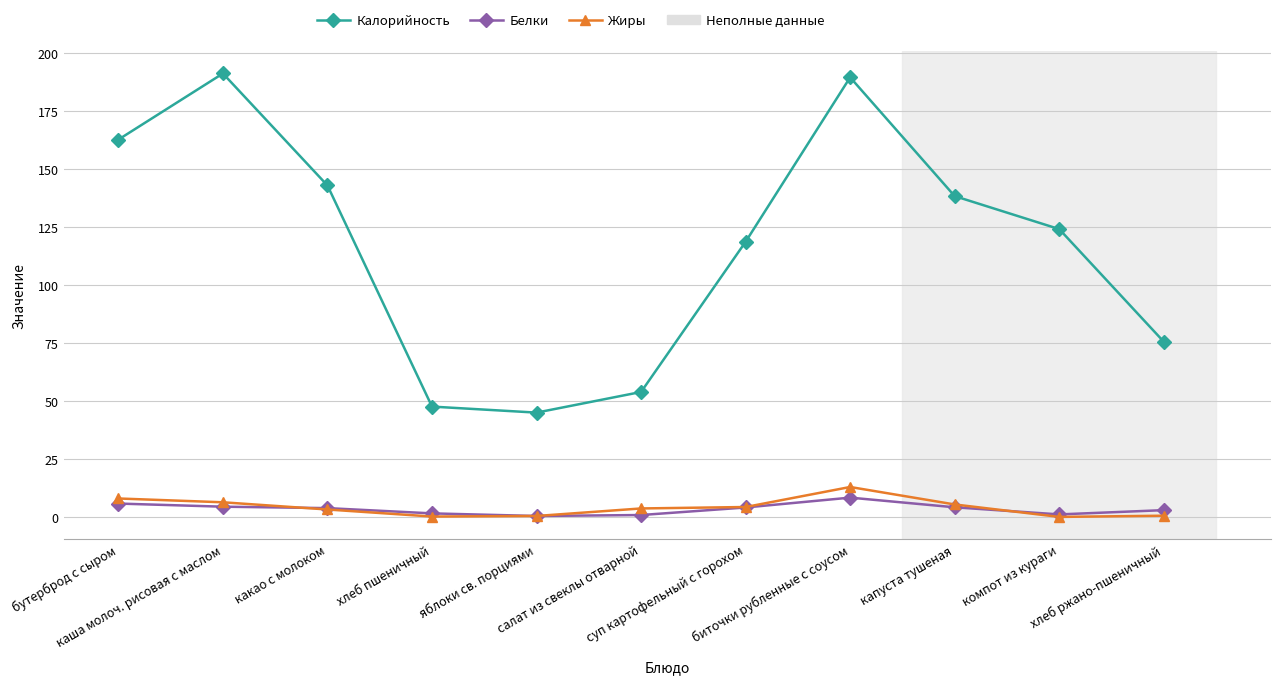

Which series has the largest range (max minus min)?

Калорийность